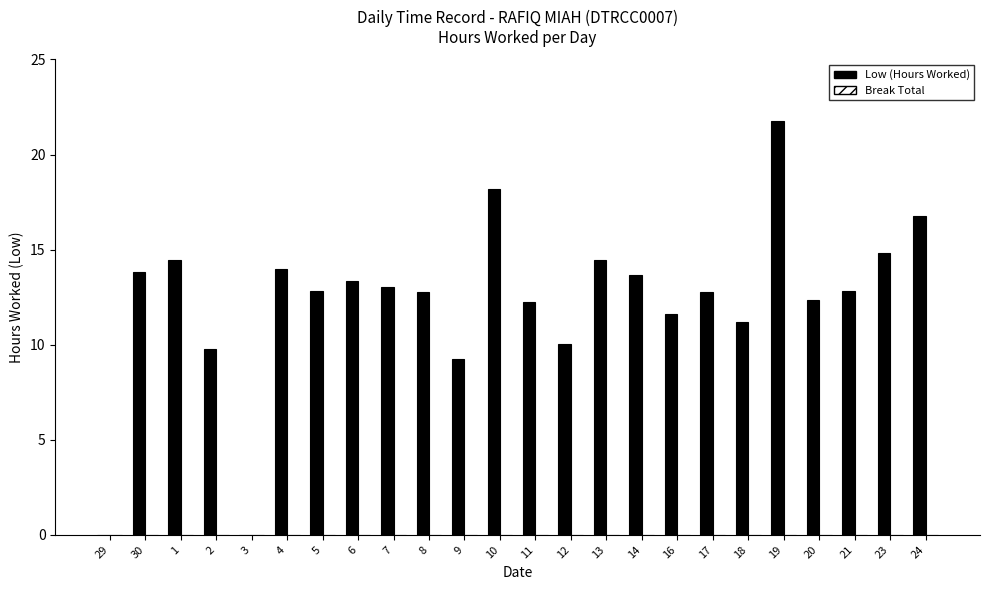

Which has a higher value, 12 or 21?

21